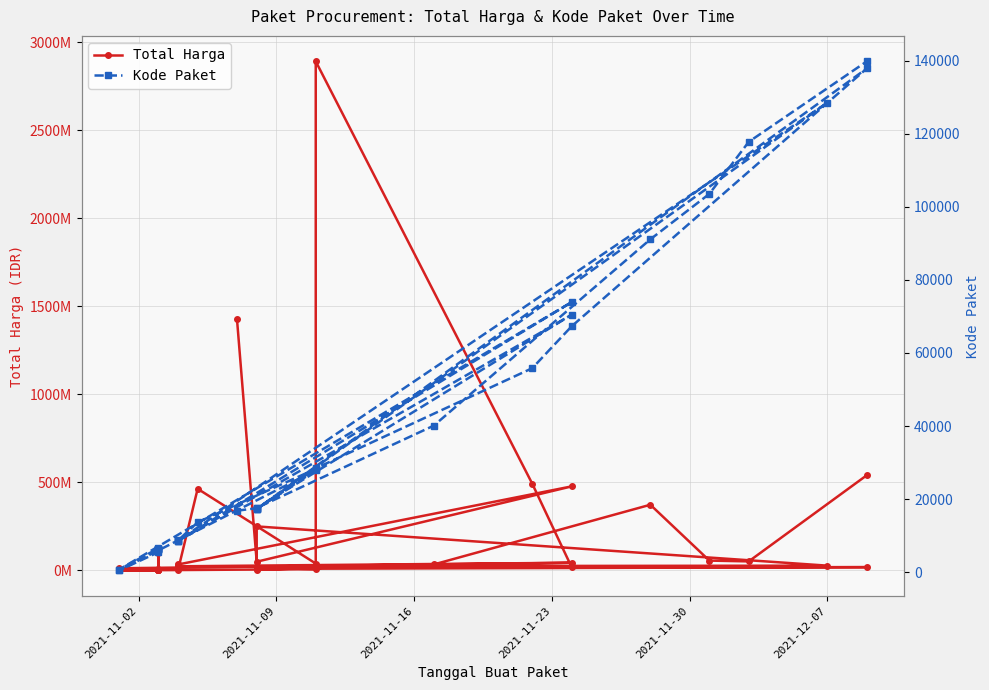

What is the value of the Kode Paket point at the 7th from the left?

13652